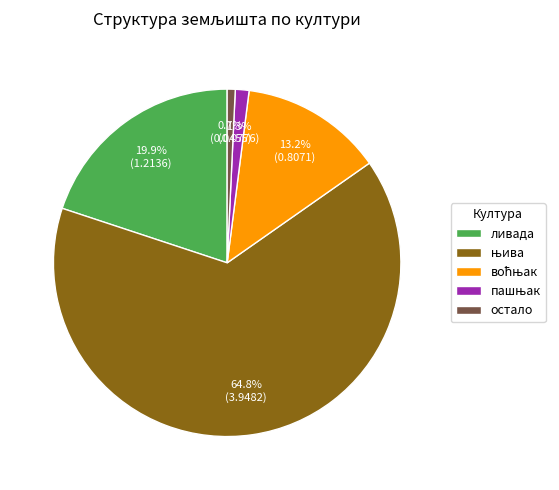

True or false: остало accounts for 12% of the total.

False